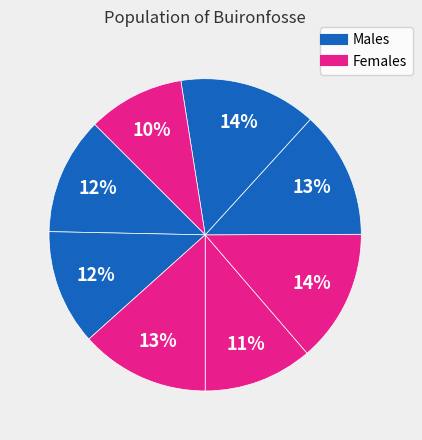

How many segments does this pie chart have?

8